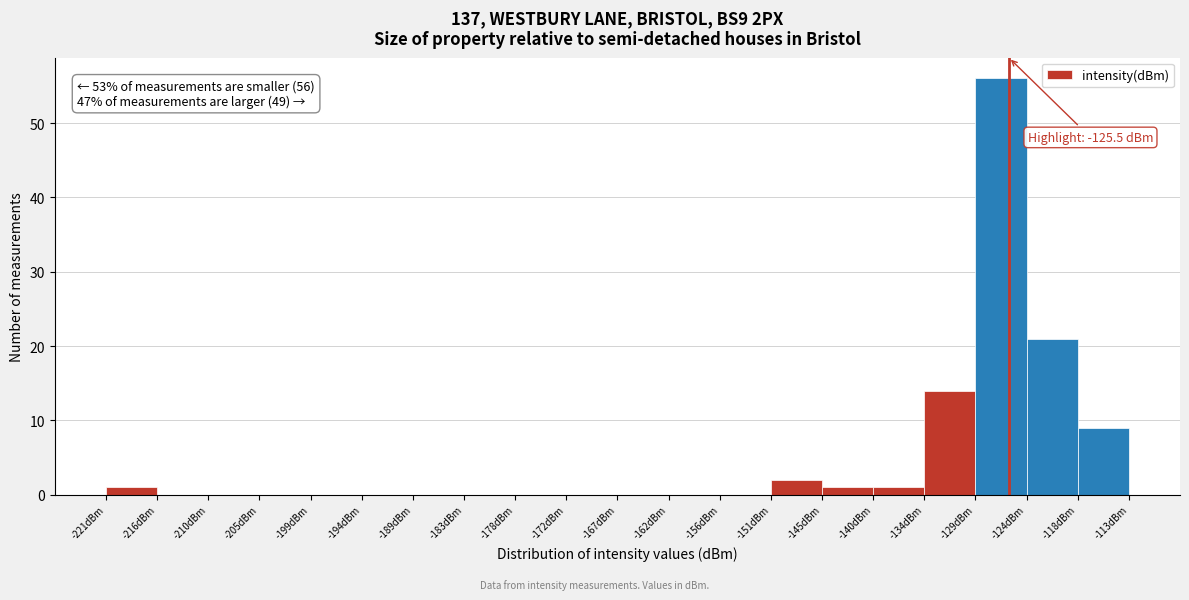

Which range on the x-axis has the tallest bar?

-129 to -124